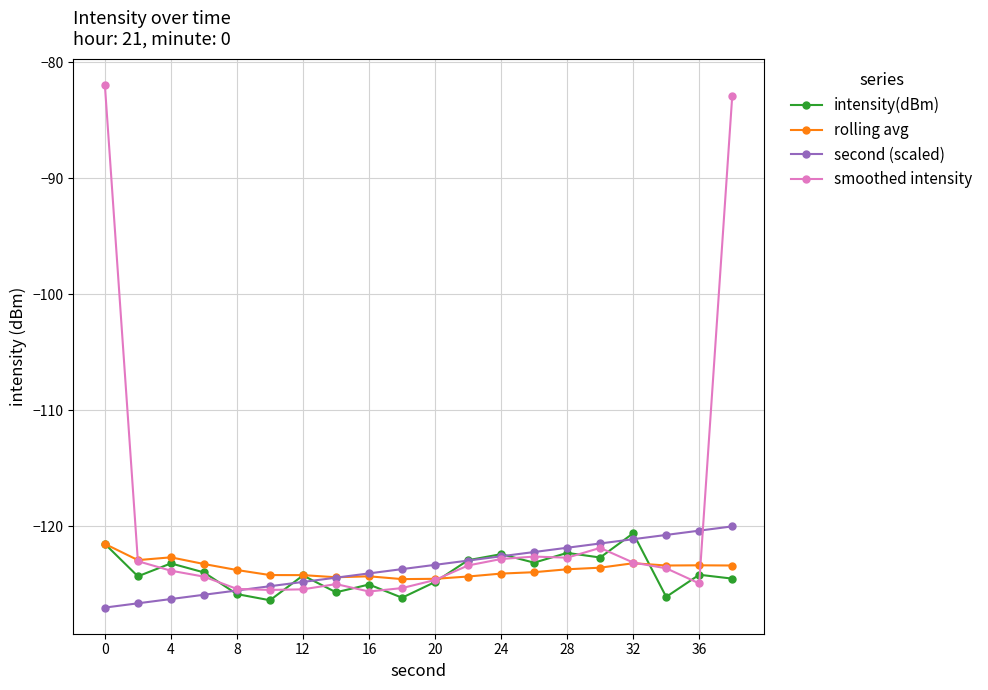

What is the value of the intensity(dBm) point at the 1st from the left?

-121.5